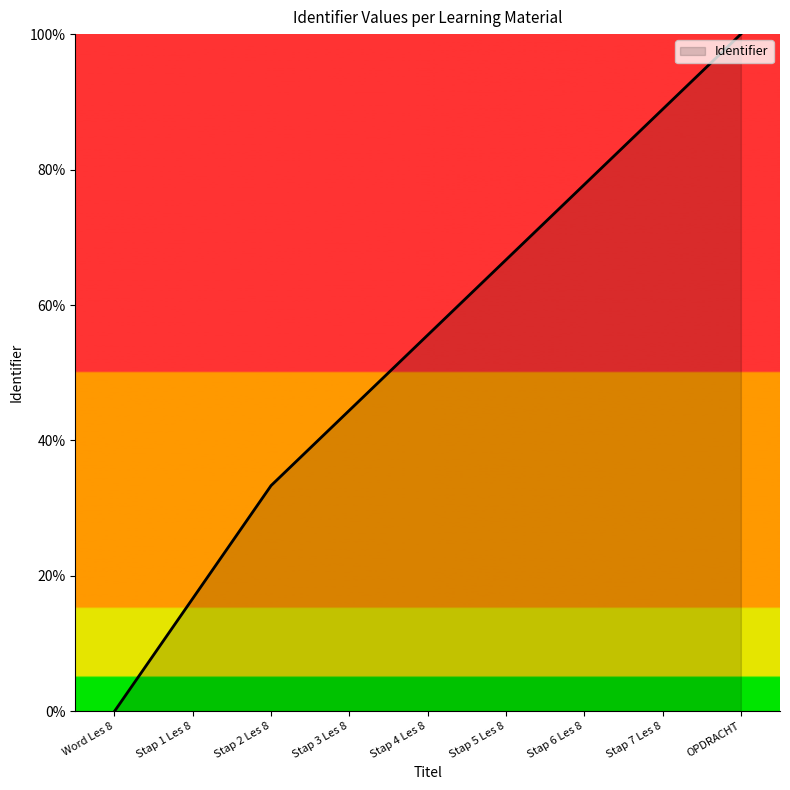

Rank the categories by value from highest to lowest.

OPDRACHT, Stap 7 Les 8, Stap 6 Les 8, Stap 5 Les 8, Stap 4 Les 8, Stap 3 Les 8, Stap 2 Les 8, Stap 1 Les 8, Word Les 8